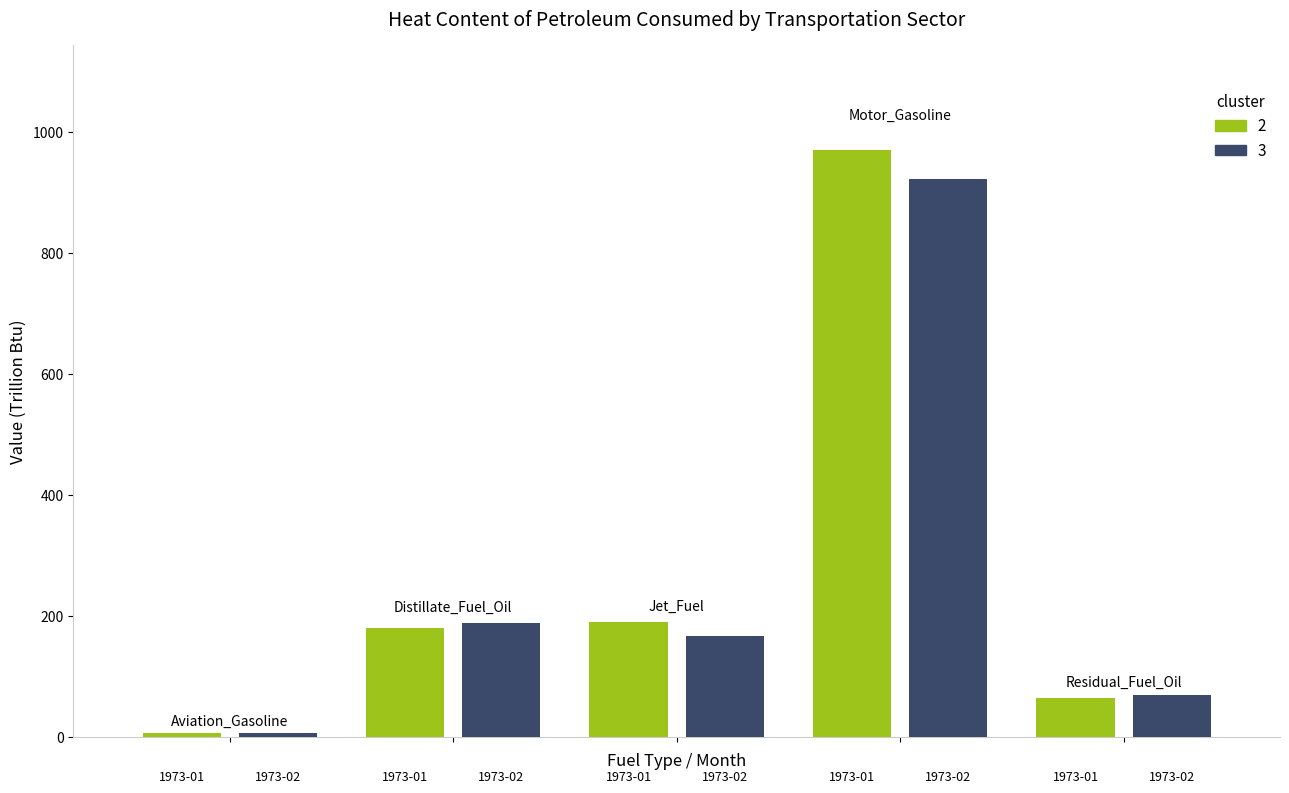

Does the chart contain stacked bars?

No